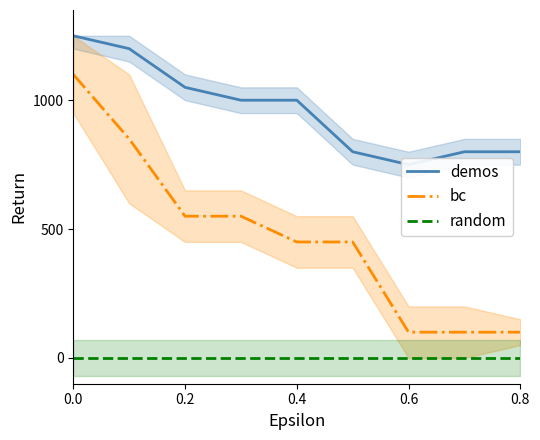

Read the bc value at 0.4.

450